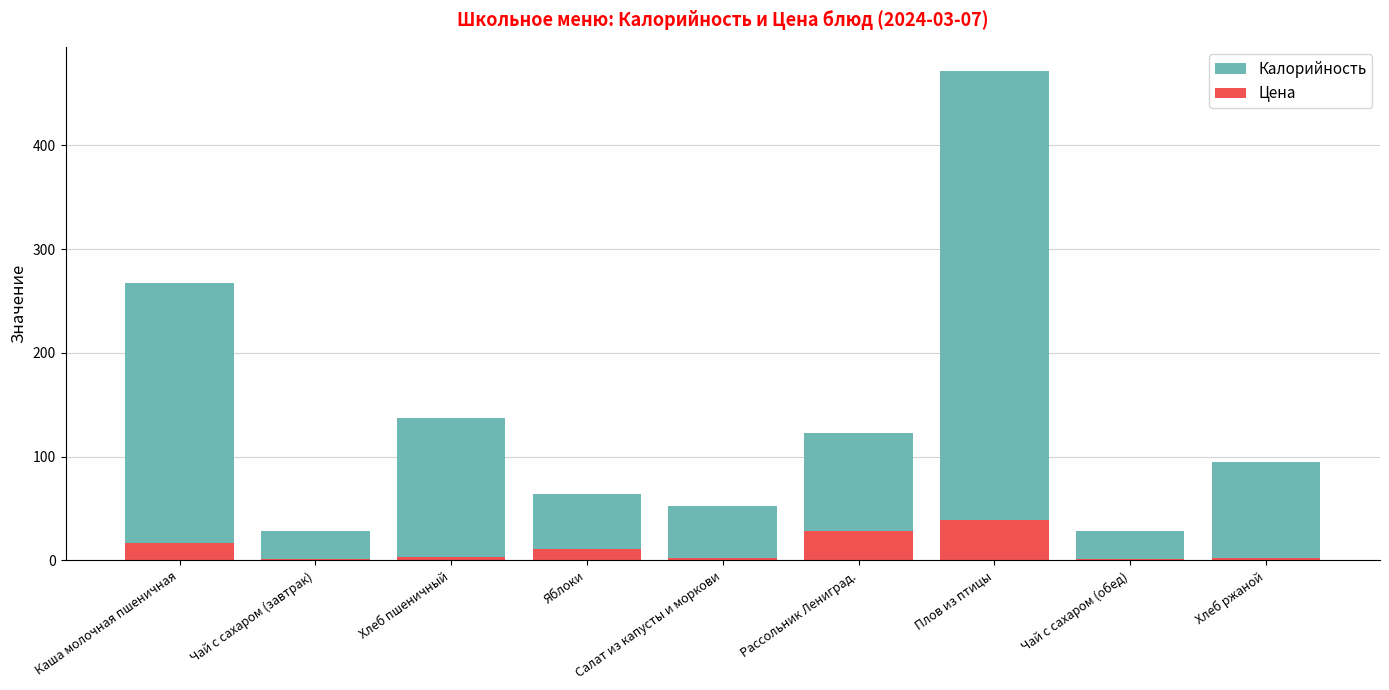

Reading left to right, list all the values displayed in this chart.

Калорийность: 267.2	28.0	137.1	64.2	52.4	122.4	471.3	28.0	95.0
Цена: 16.9	1.7	3.4	10.8	2.7	27.9	39.4	1.5	2.8